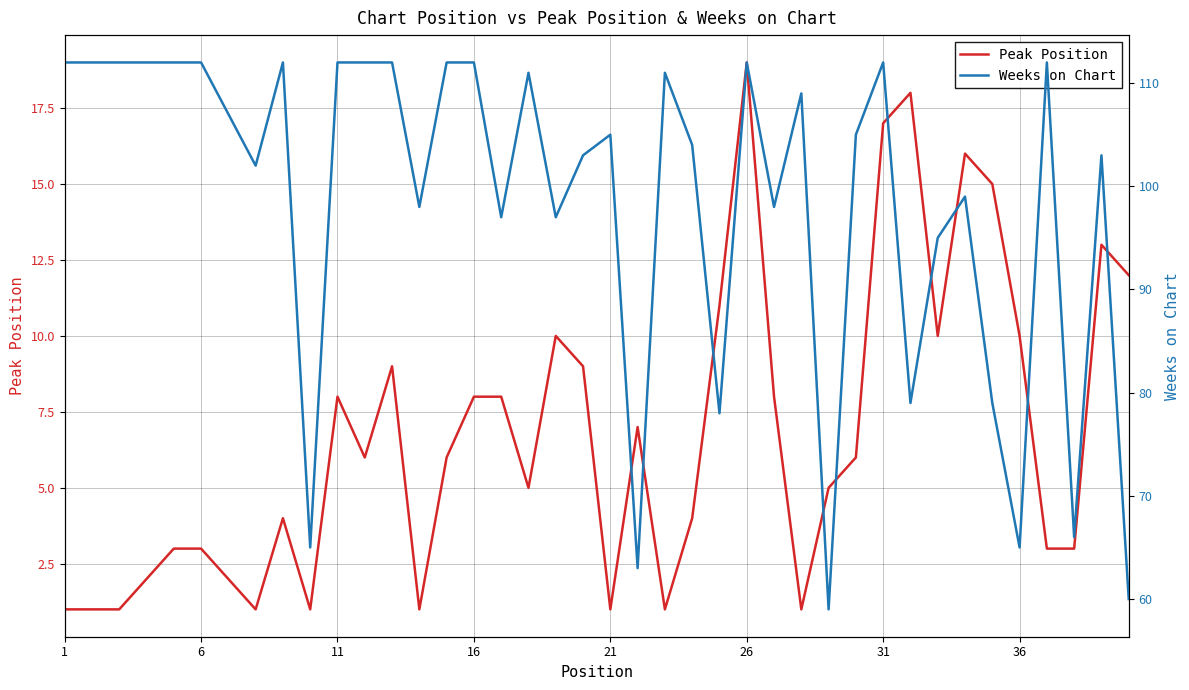

What is the highest value of the Peak Position series?

19